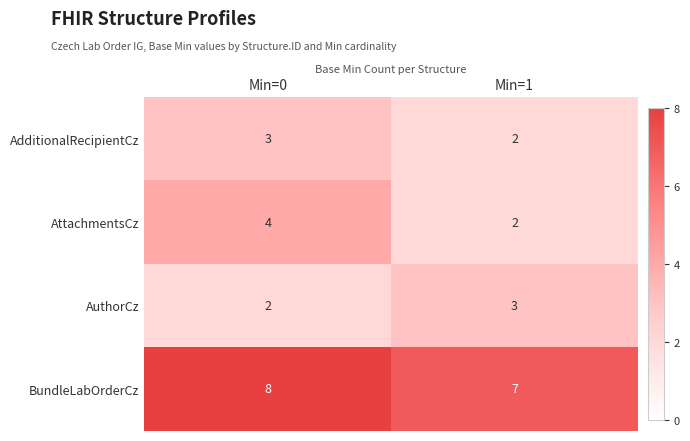

Reading left to right, what are all the values shown in this chart?

AdditionalRecipientCz: Min=0=3	Min=1=2
AttachmentsCz: Min=0=4	Min=1=2
AuthorCz: Min=0=2	Min=1=3
BundleLabOrderCz: Min=0=8	Min=1=7